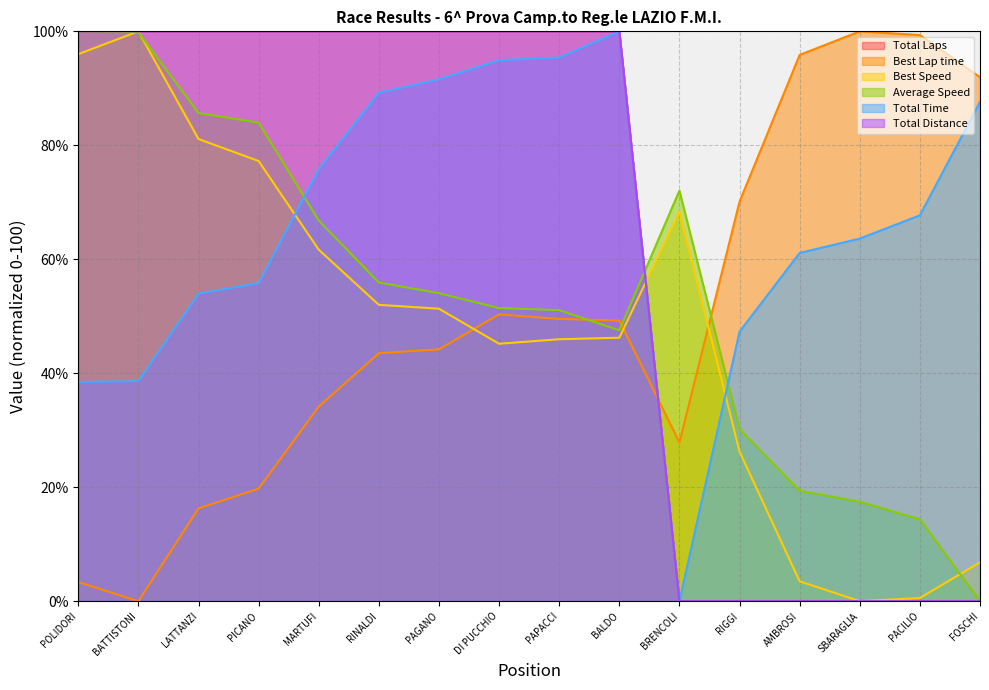

Does the chart have visible grid lines?

Yes